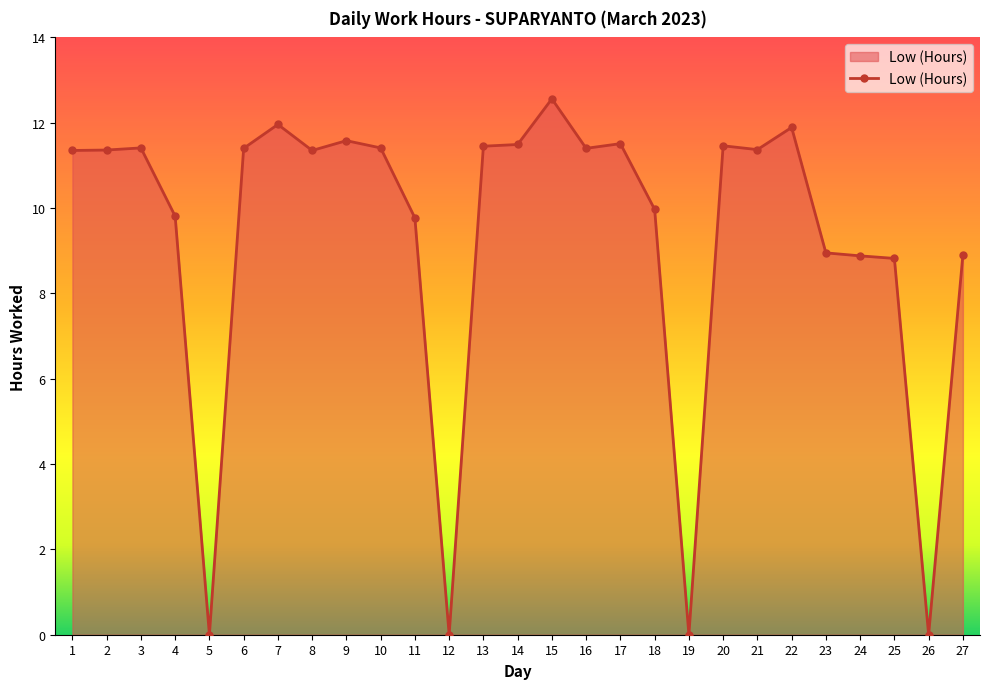

The value at 15 is 4.7. True or false?

False